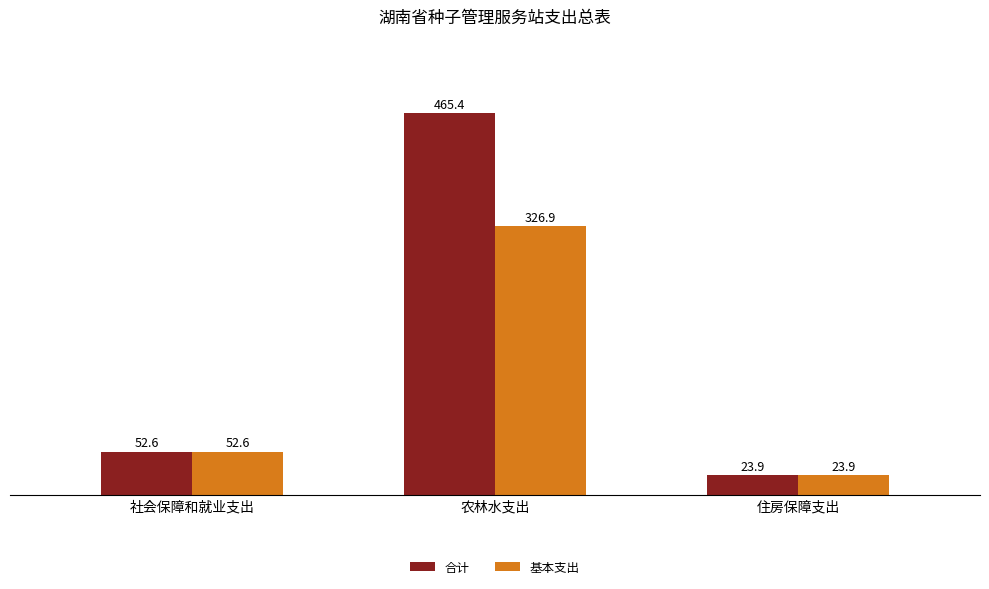

What is the difference between the 合计 values at 住房保障支出 and 社会保障和就业支出?

28.7